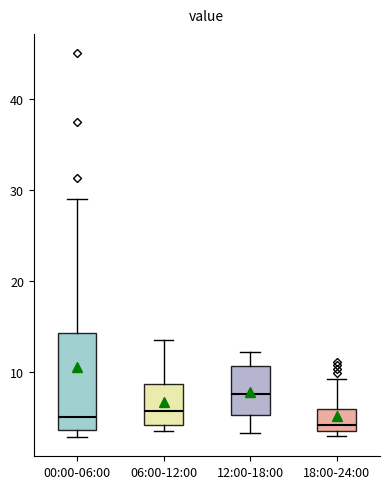

Where is the lower edge of the box for 06:00-12:00 on the y-axis? The values are not printed on the chart, so give them approximately, as read against the axis.

4